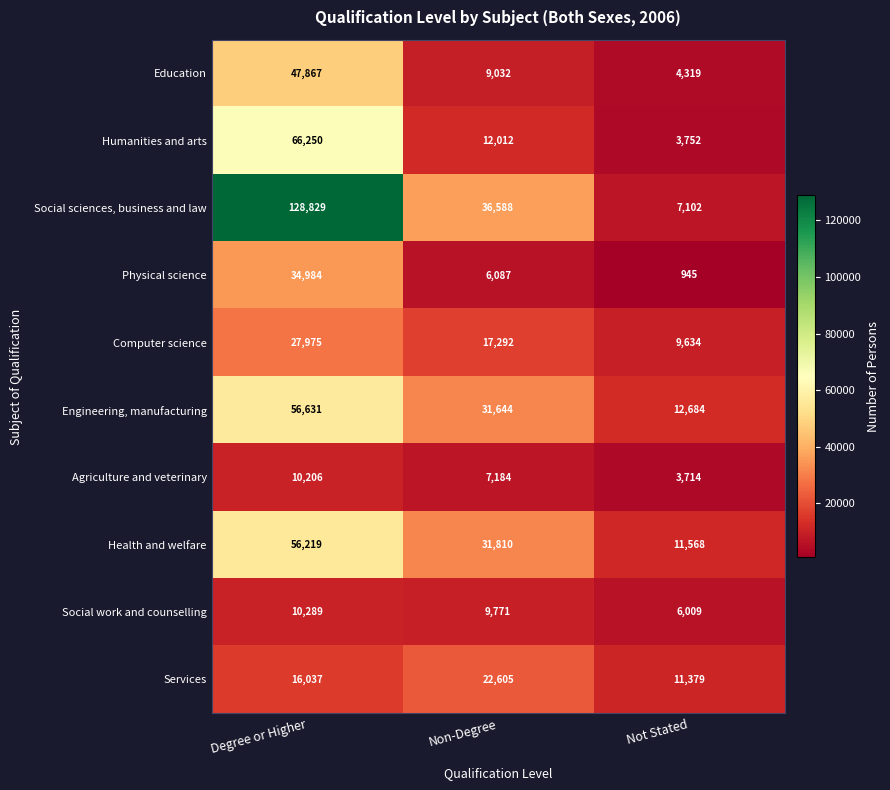

What is the difference between the highest and lowest values at Non-Degree?

30501